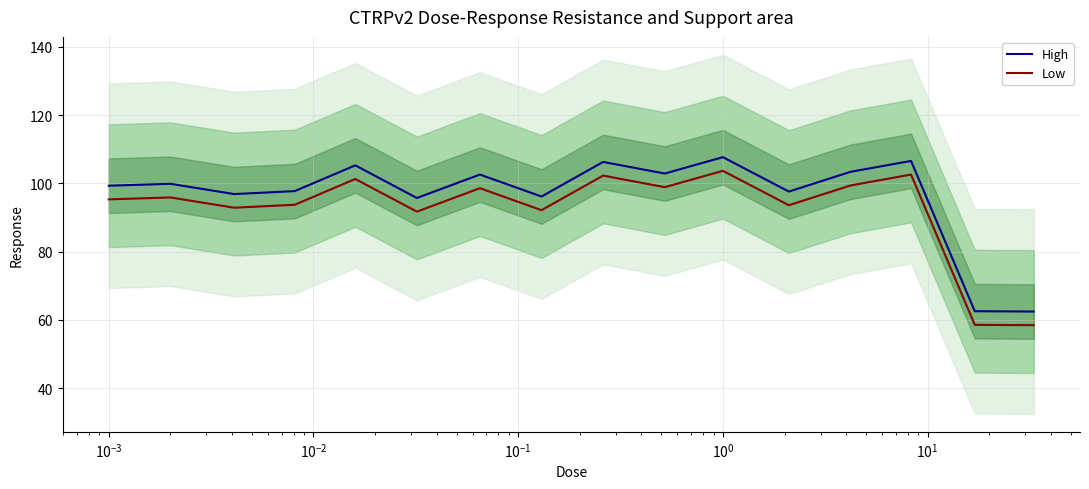

What is the highest value of the Low series?

103.7